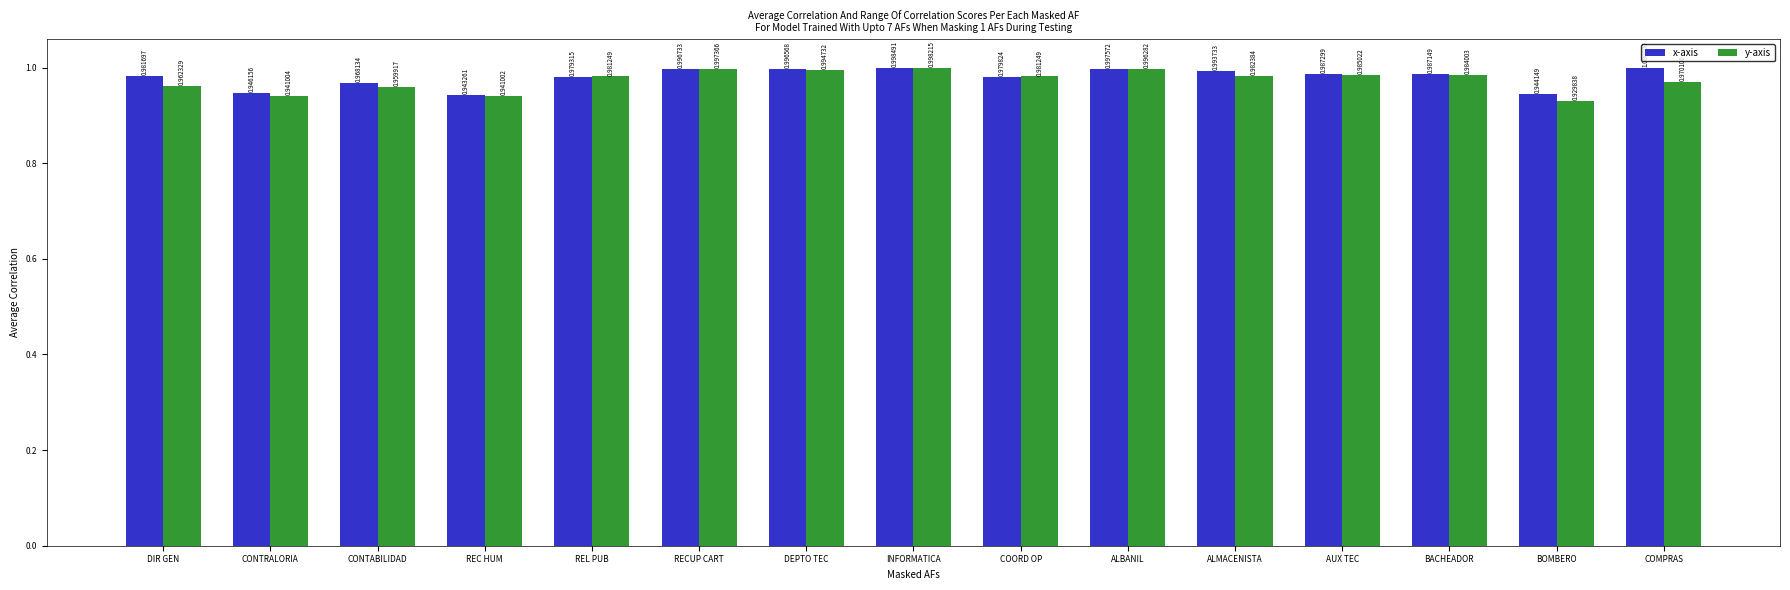

Which label corresponds to the largest value in the chart?

COMPRAS